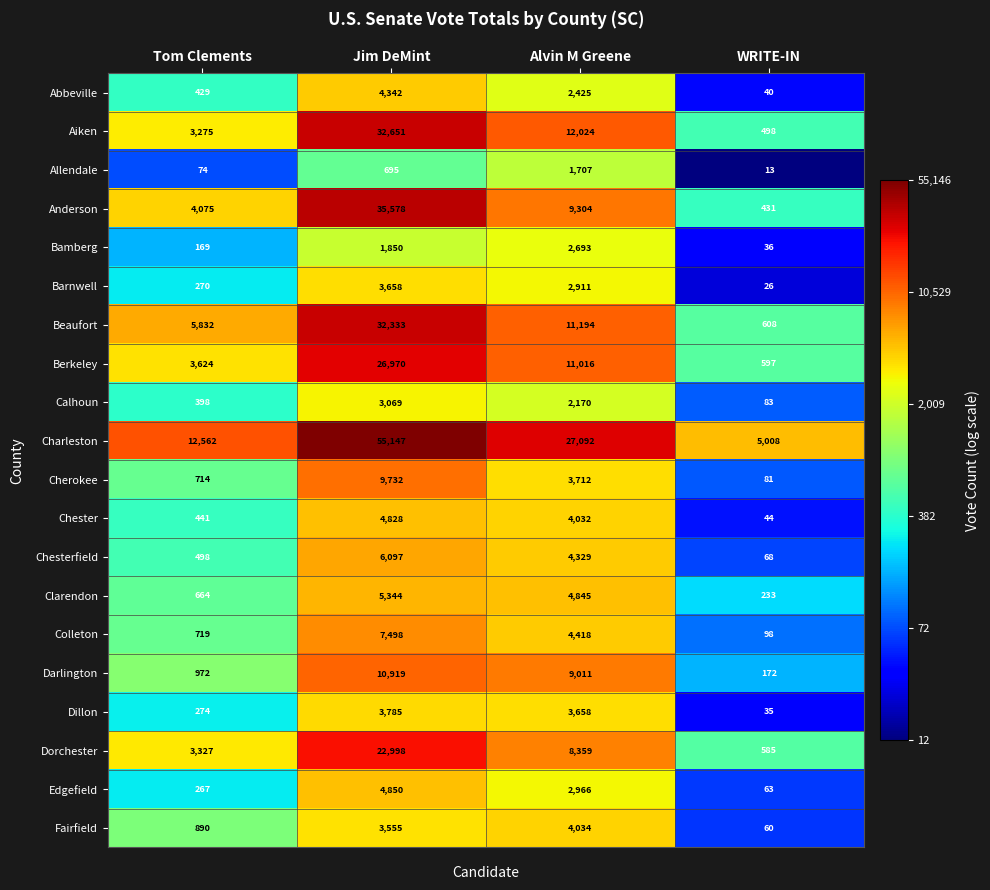

At which label is Colleton closest to 3798?

Alvin M Greene